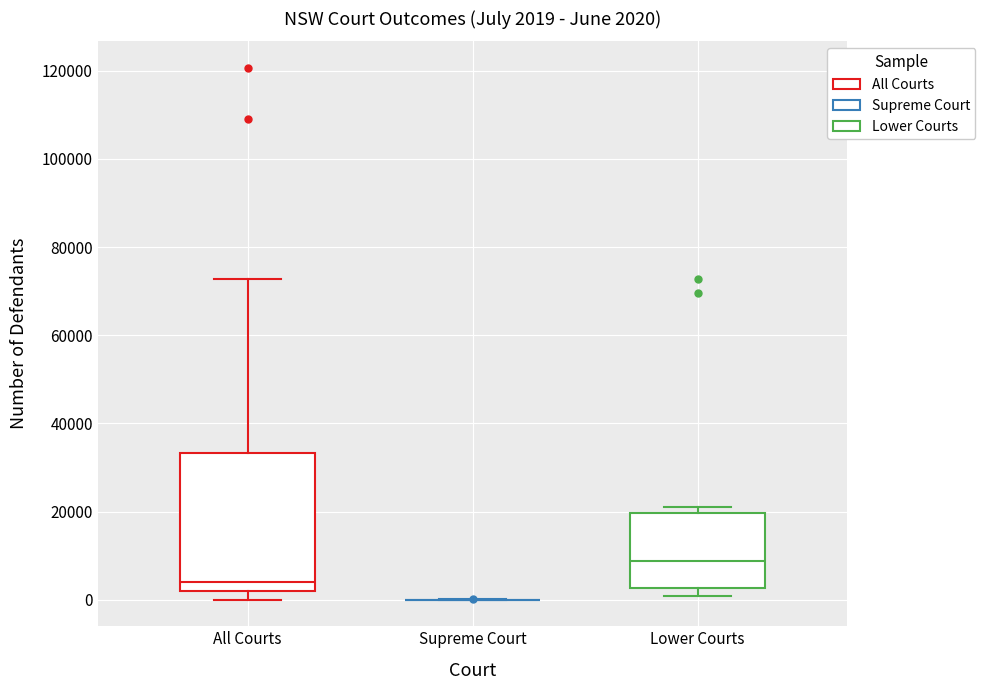

Which box is the tallest, from its lower edge to its upper edge?

All Courts